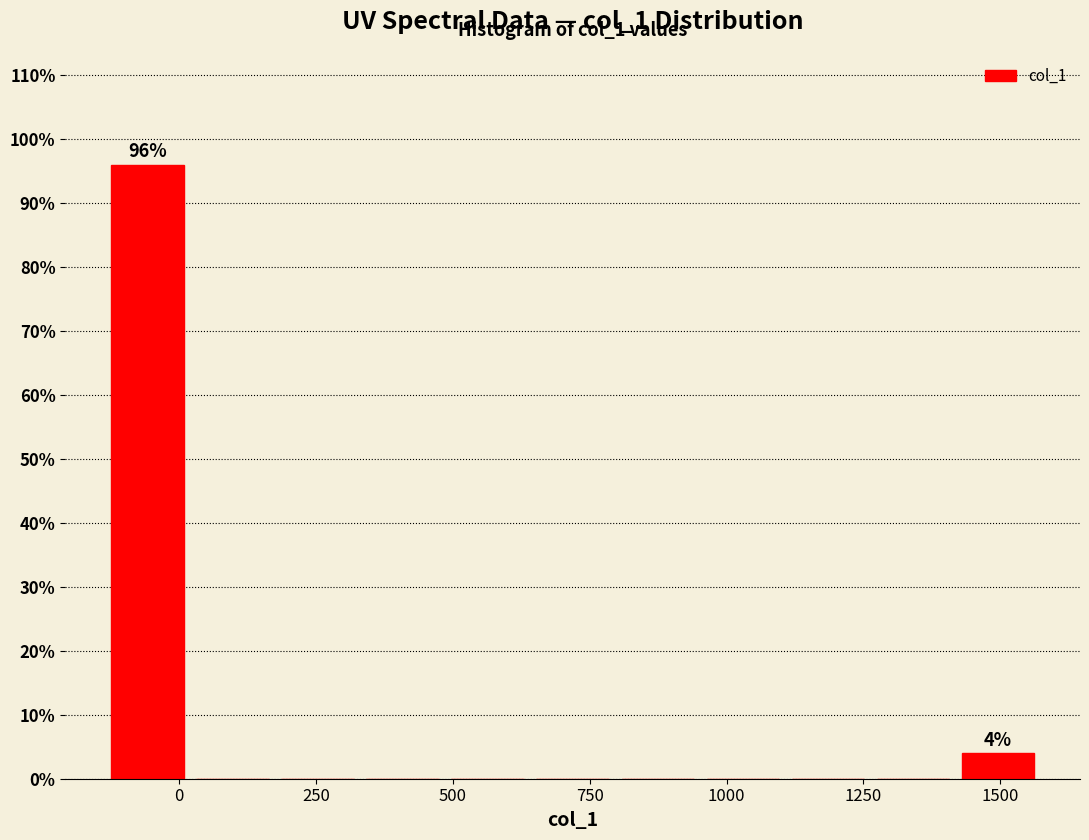

Around what value on the x-axis is the tallest bar? Give the approximate position of its centre, as read against the axis.

-50